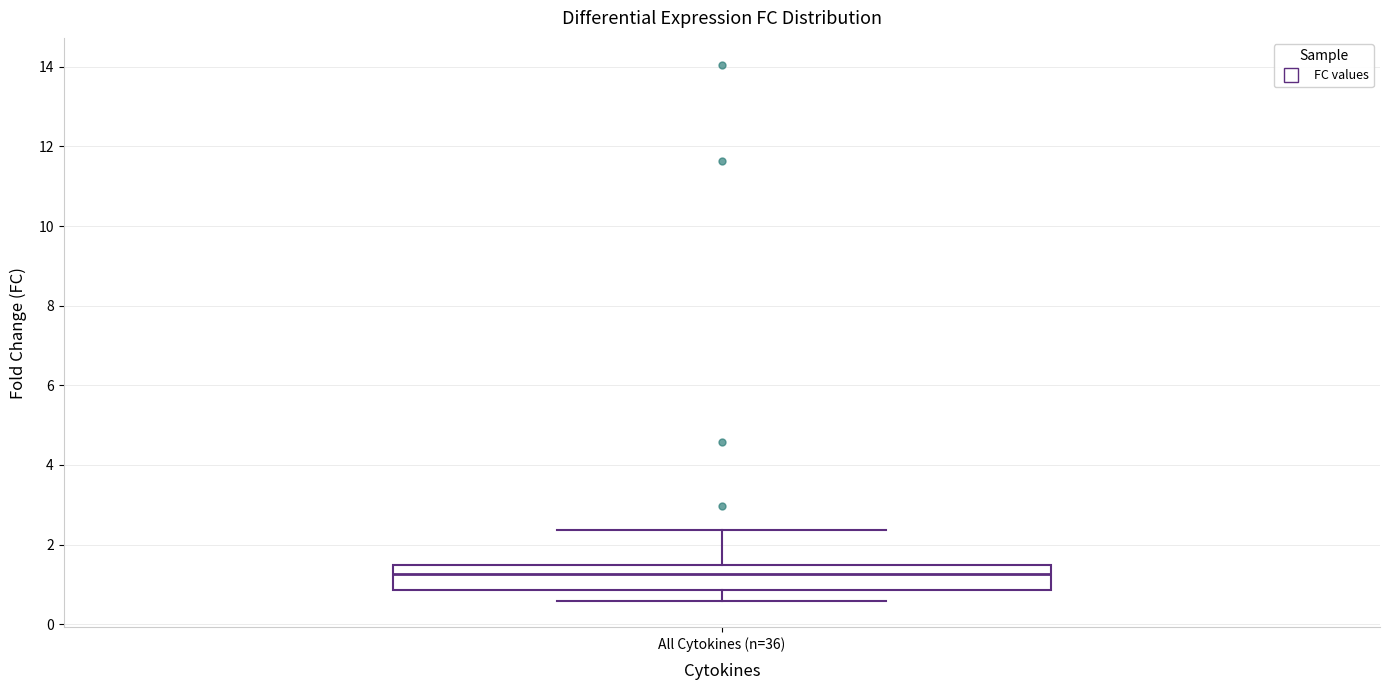

Read this box plot against the y-axis: the position of the median line, the range covered by the box, and the ends of both whiskers. The values are not printed on the chart, so give them approximately, as read against the axis.

median 1.2, box 0.8 to 1.4, whiskers 0.6 to 2.4